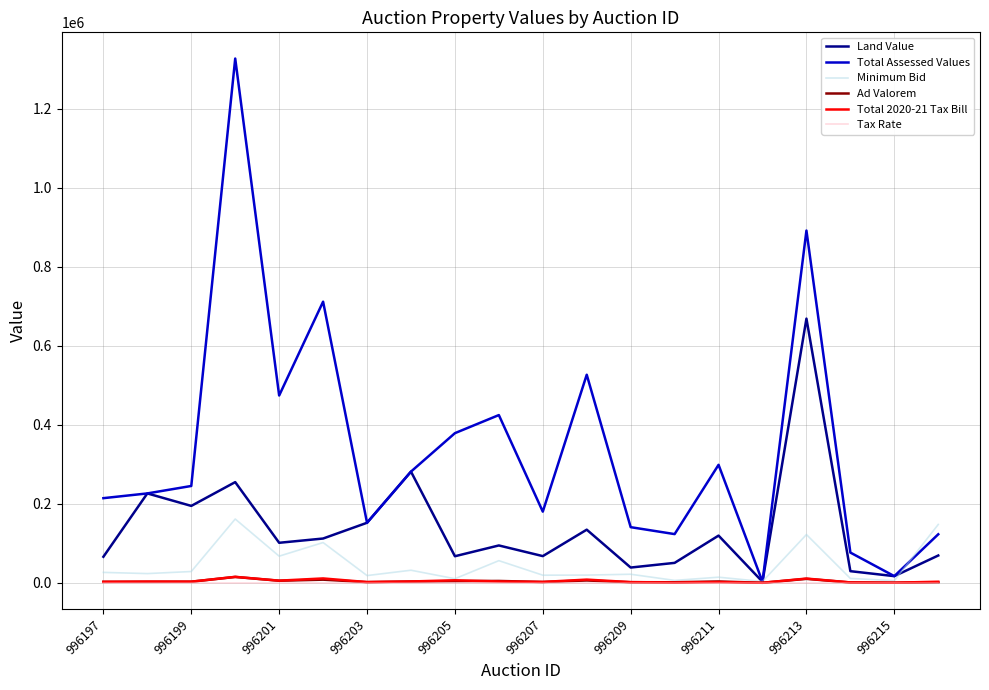

What is the difference between the second highest and second lowest values in the Total Assessed Values series?

874937.0